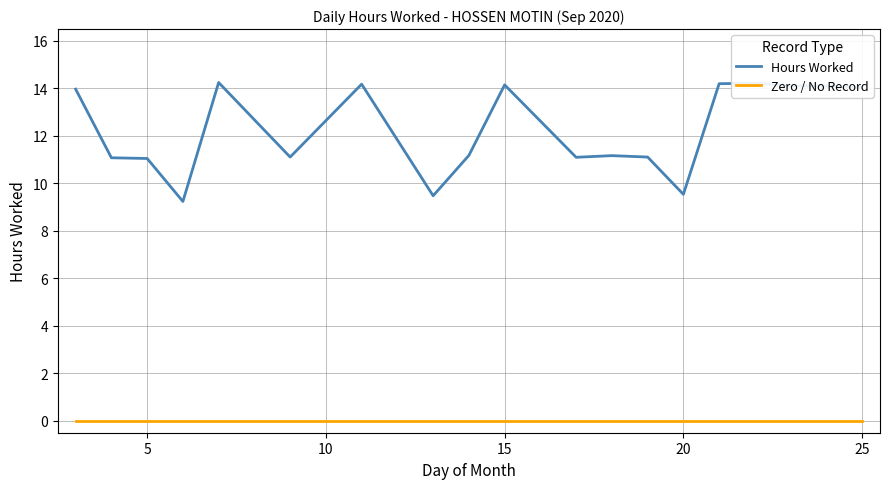

Rank the series by their maximum value, from highest to lowest.

Hours Worked, Zero / No Record